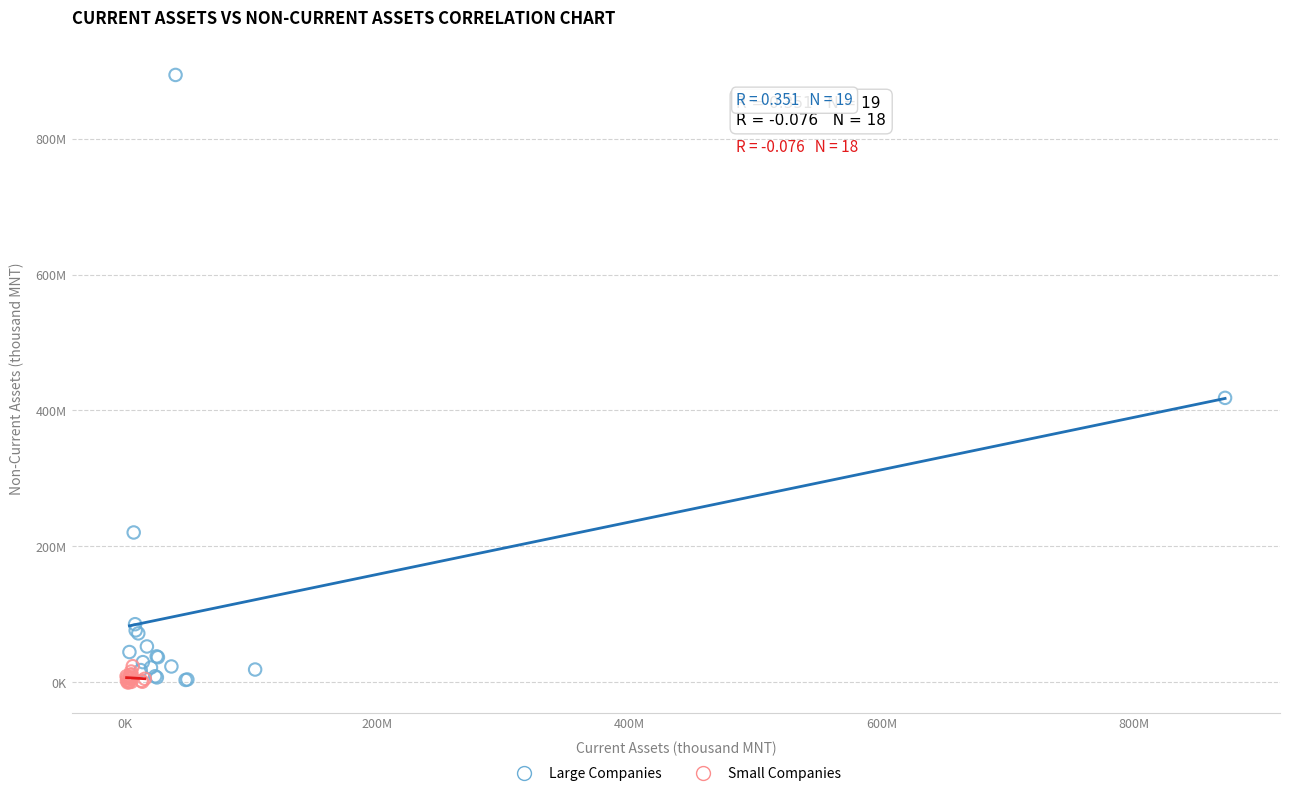

Which series reaches the maximum Y coordinate?

Large Companies